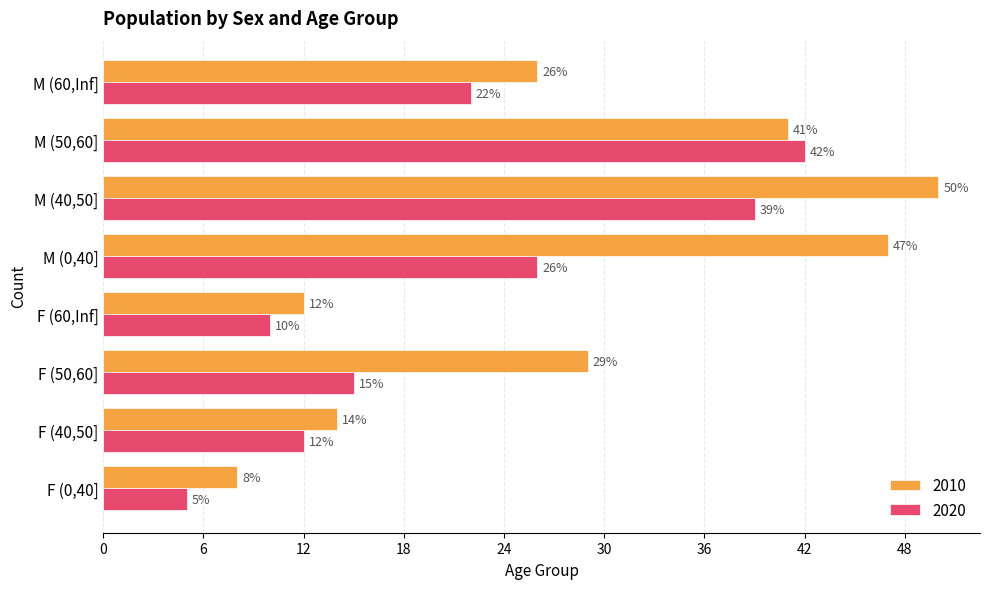

Which category has the lowest value across all series?

F (0,40]